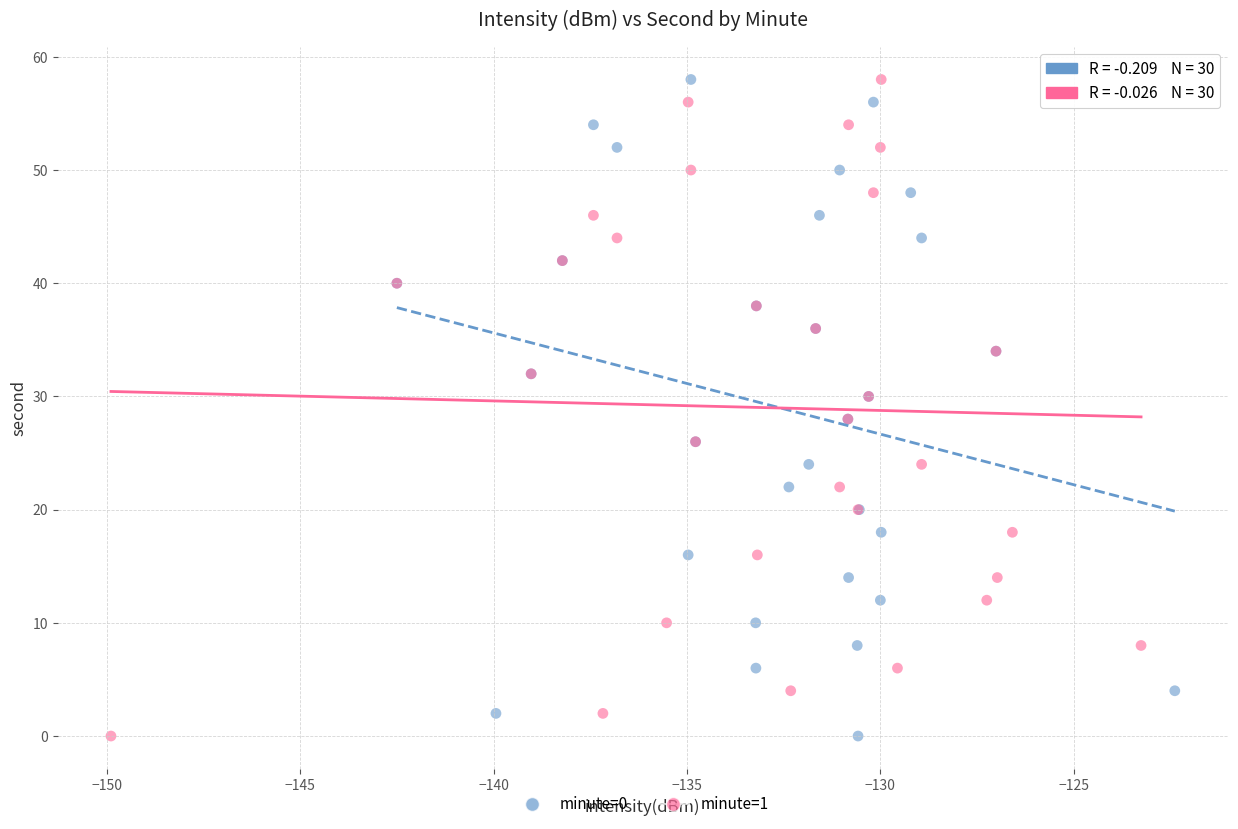

What are all the series names shown in the legend?

minute=0, minute=1